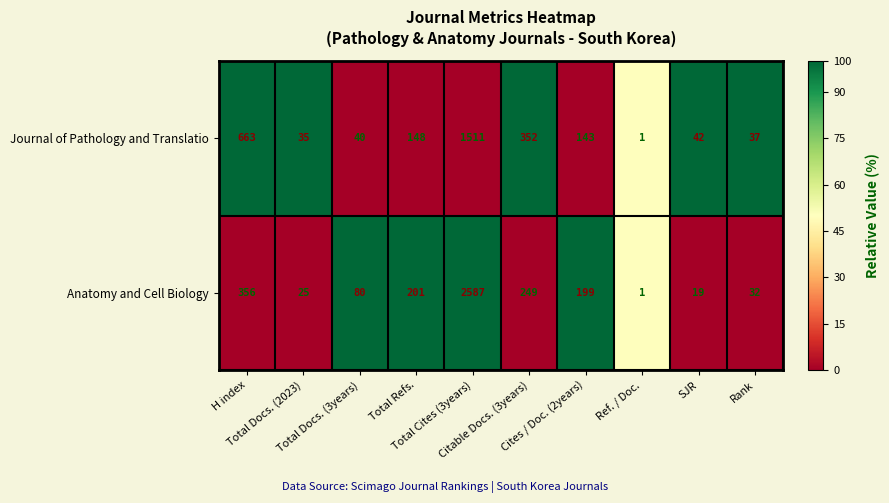

What is the average value of the Journal of Pathology and Translatio series?

297